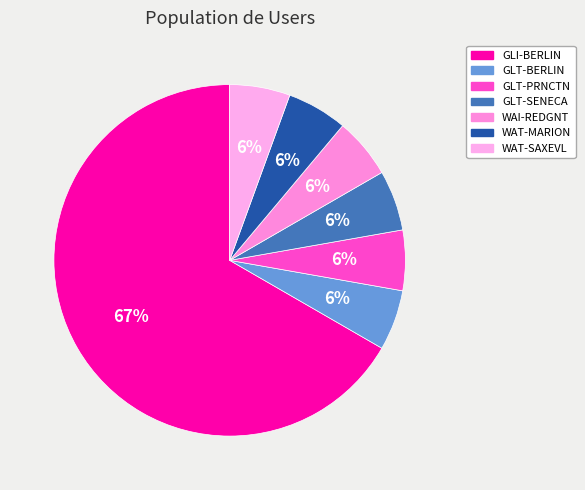

Which category has the biggest portion of the pie?

GLI-BERLIN